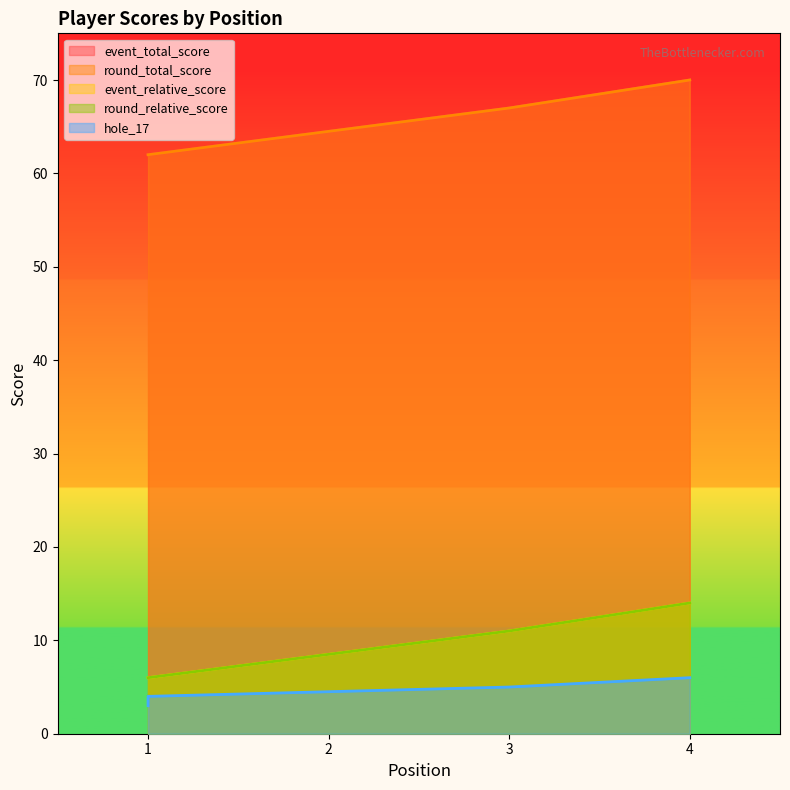

True or false: round_relative_score has more than 1 interior local peaks.

False